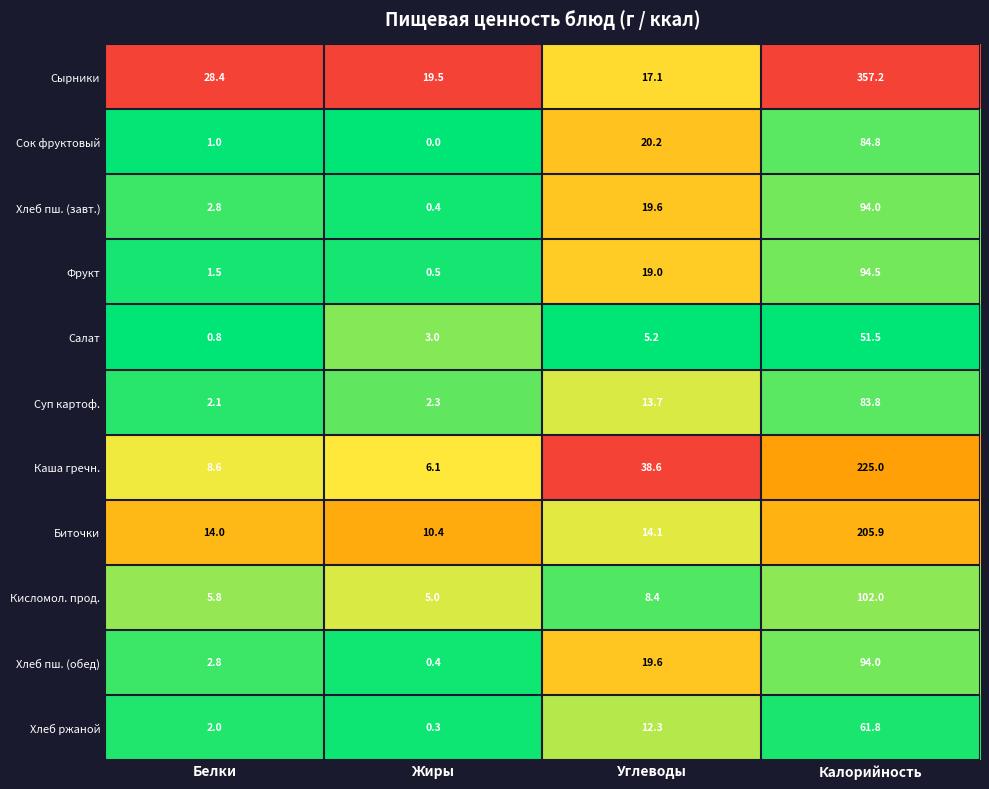

What is the difference between the Сырники values at Белки and Калорийность?

328.8